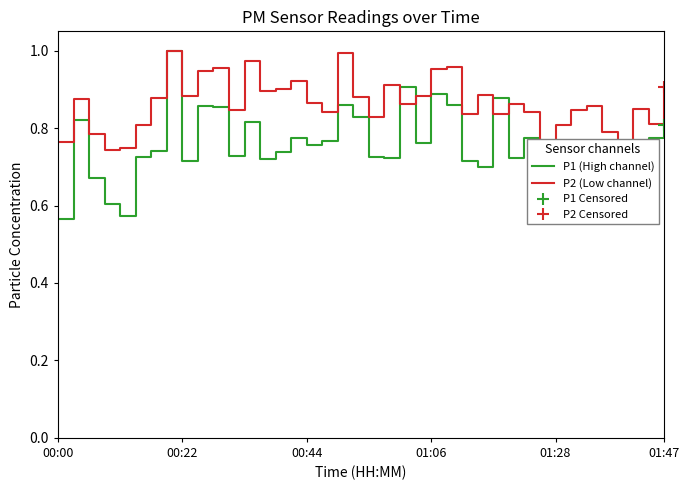

Rank the series by their average value, from lowest to highest.

P1 (High channel), P2 (Low channel)